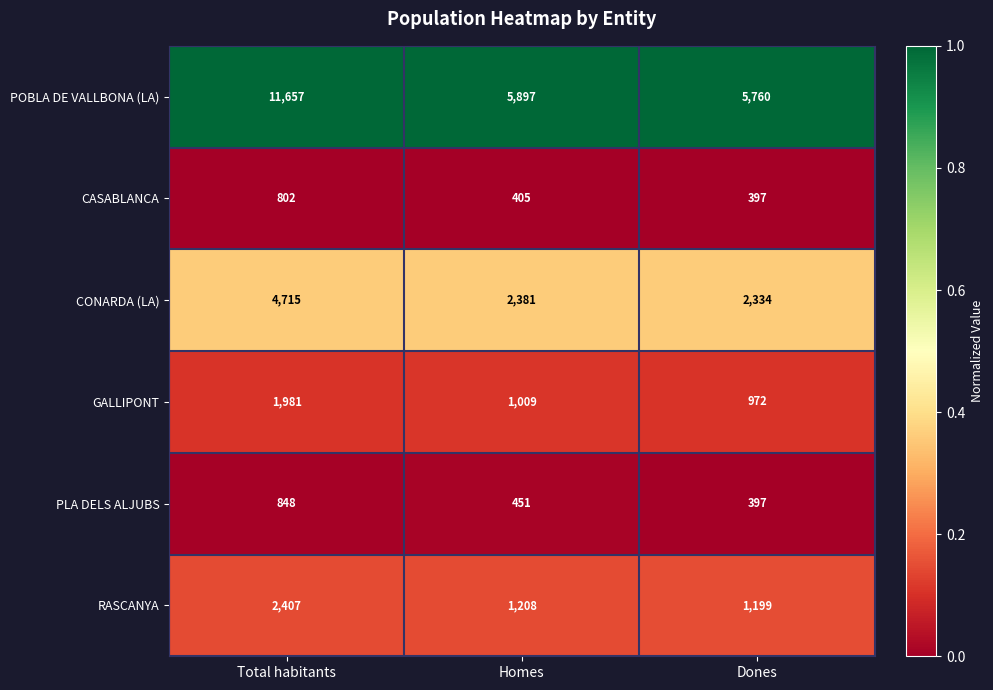

The CASABLANCA series shows 542 at Dones. True or false?

False